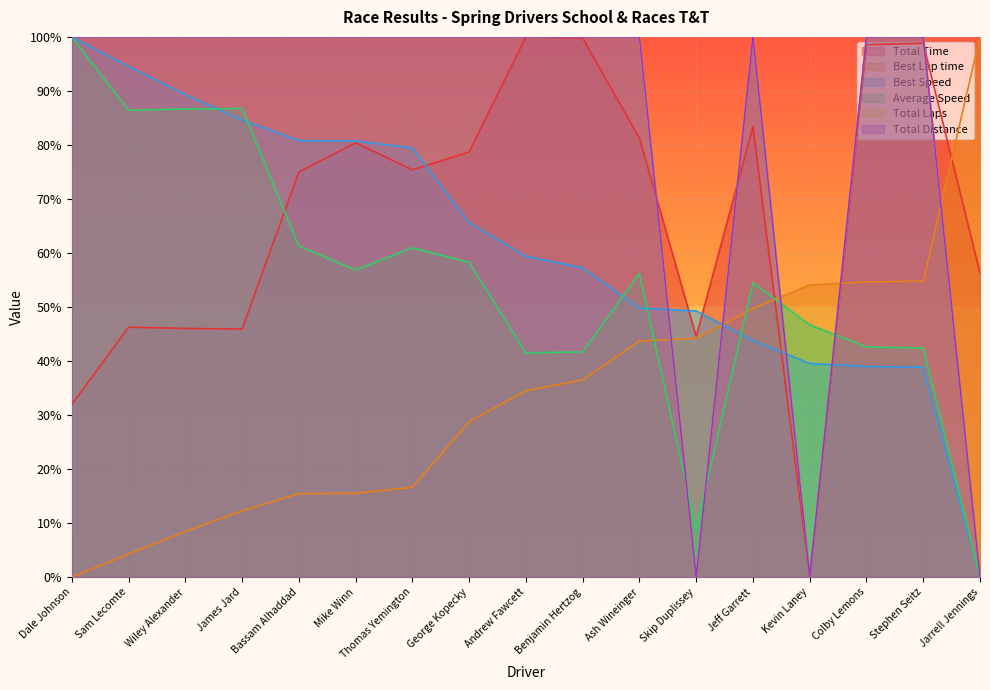

How many data points in Best Speed are above 0?

16